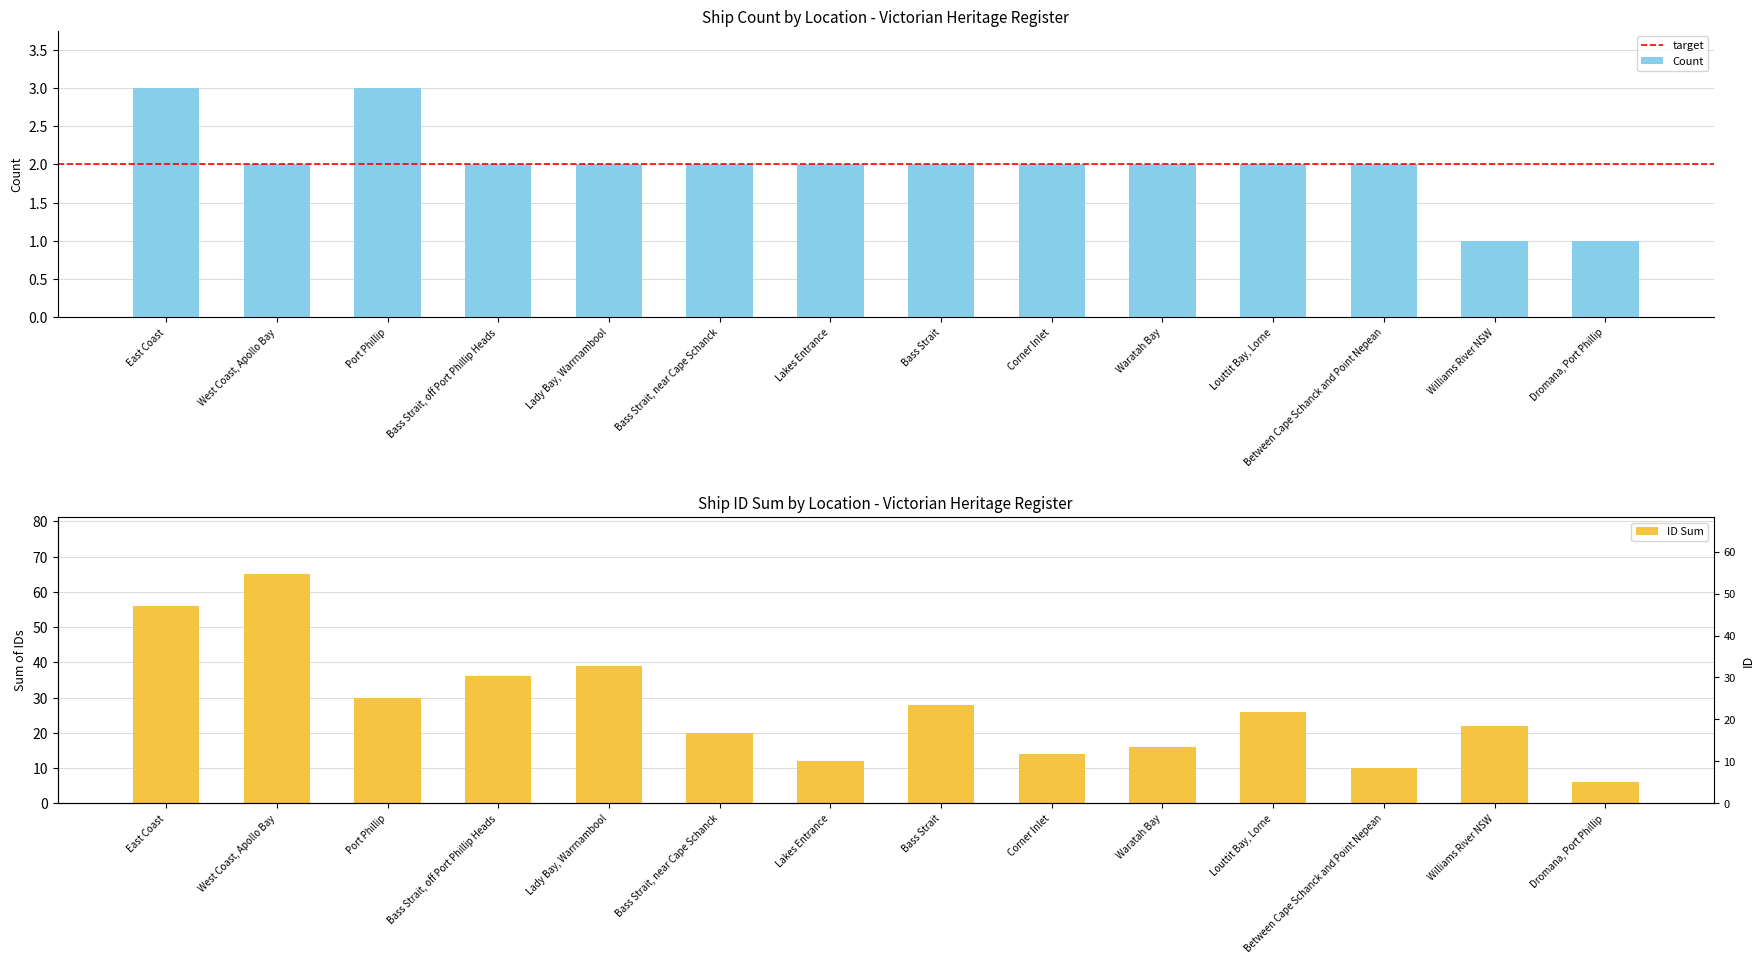

True or false: the data shows 2 at West Coast, Apollo Bay.

True